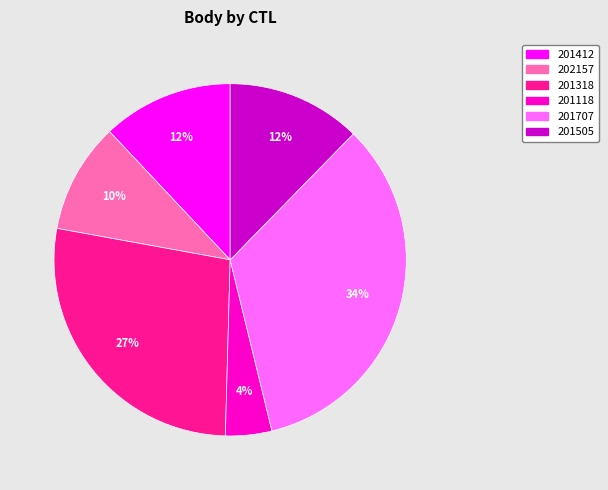

What is the largest slice in the pie chart?

201707